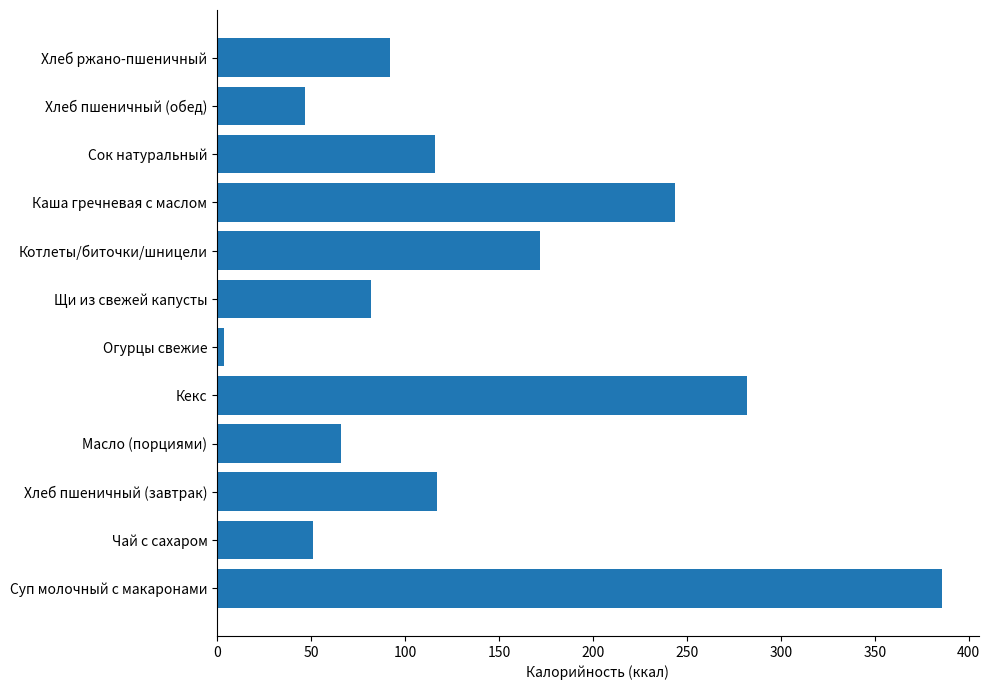

What is the sum of the values at Суп молочный с макаронами and Сок натуральный?

502.0